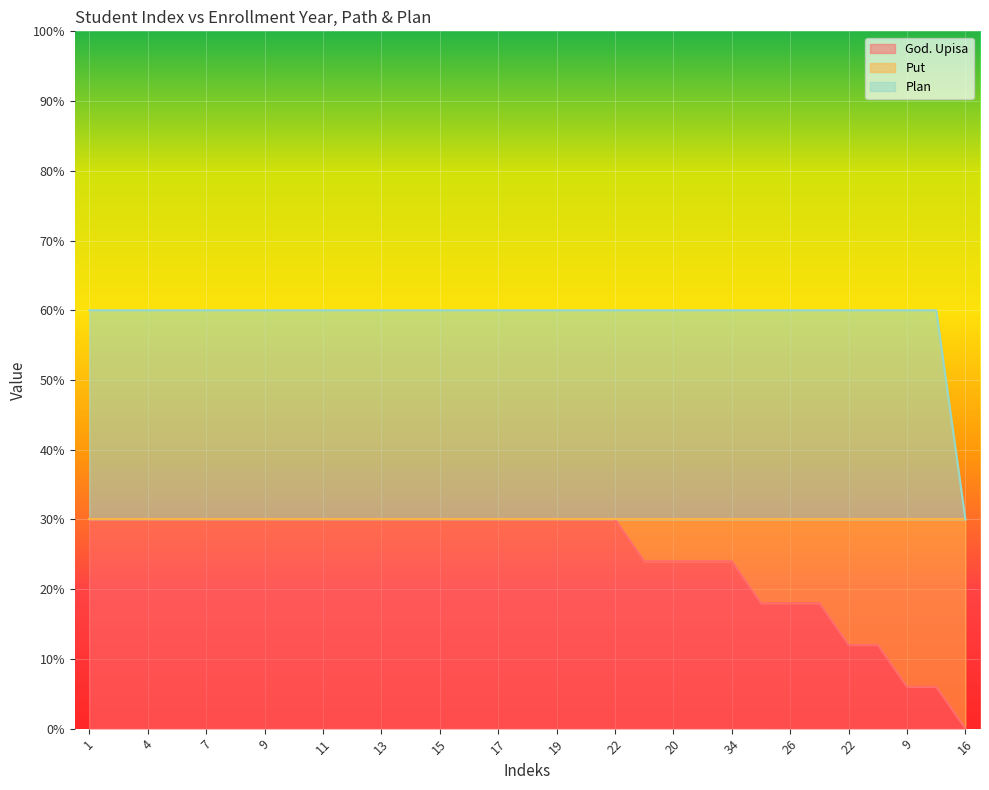

Rank the series by their average value, from highest to lowest.

Plan, God. Upisa